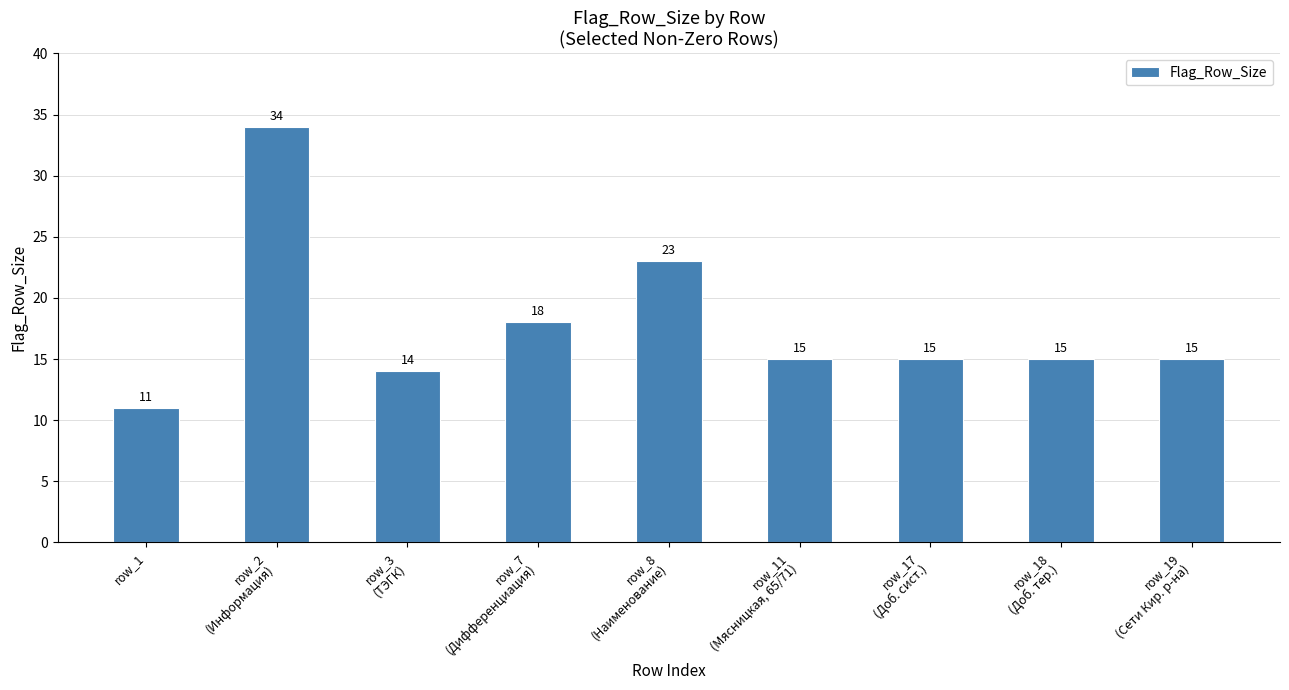

Where is the data nearest to the value 22?

row_8
(Наименование)